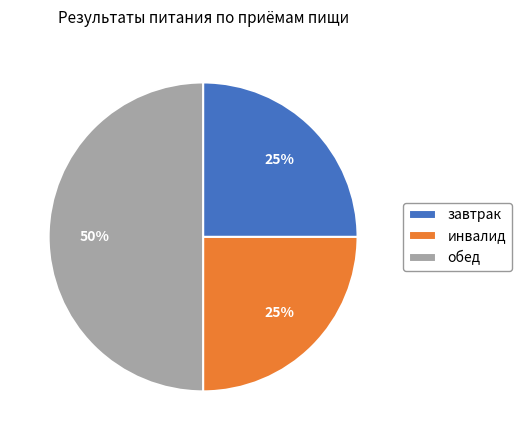

What is the largest slice in the pie chart?

обед